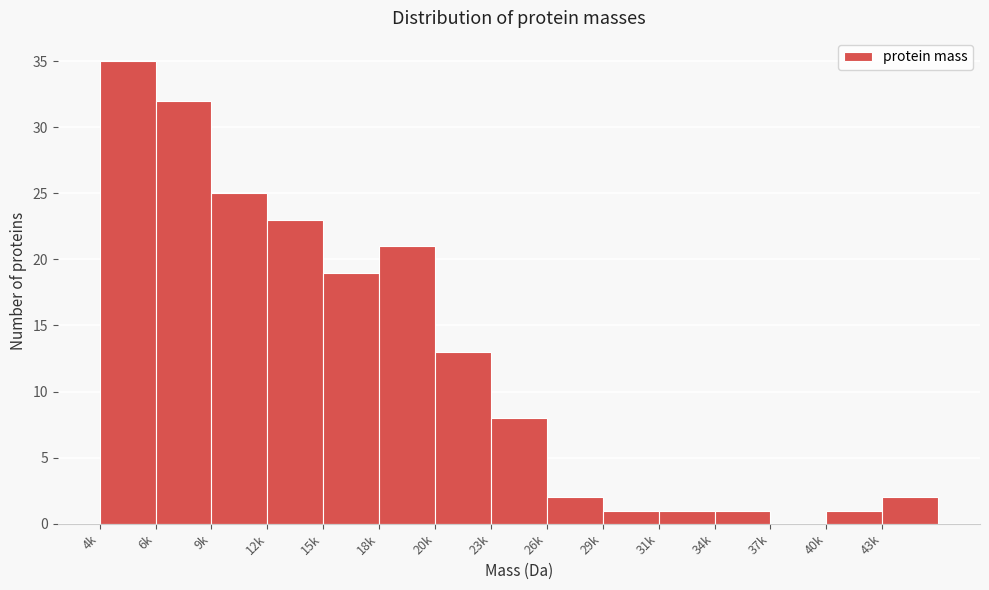

Reading left to right, transcribe all the data shown in this chart.

4k=35	6k=32	9k=25	12k=23	15k=19	18k=21	20k=13	23k=8	26k=2	29k=1	31k=1	34k=1	37k=0	40k=1	43k=2